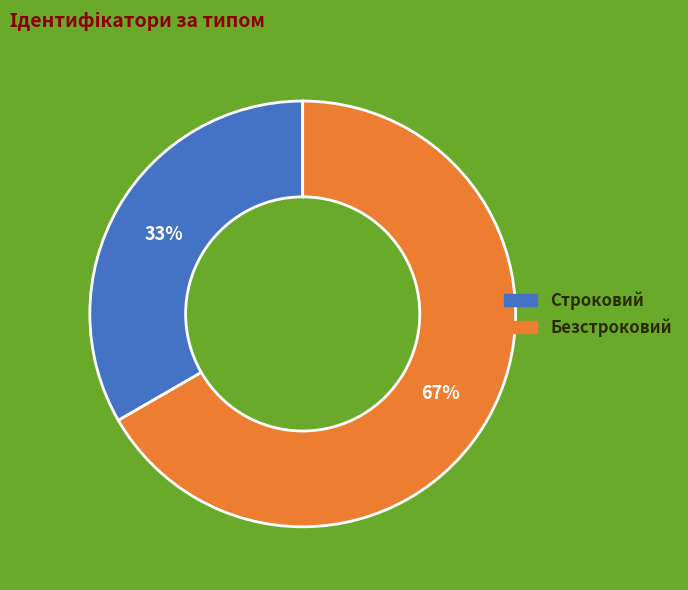

To the nearest percent, what portion does Безстроковий represent?

67%